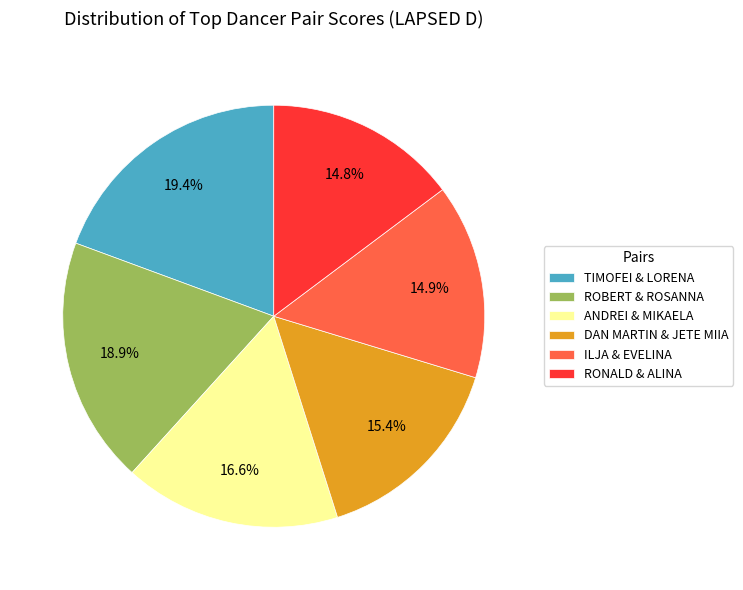

What is the ratio of the value at DAN MARTIN & JETE MIIA to the value at ROBERT & ROSANNA?

0.8